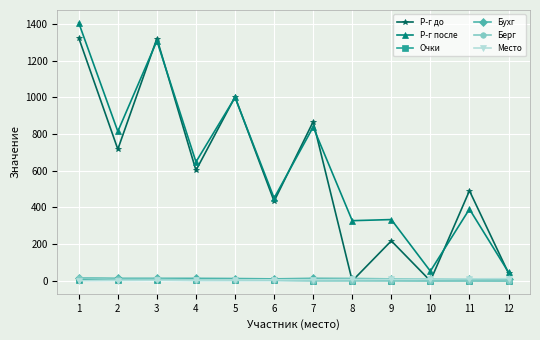

Which series has the widest spread of values?

Р-г после